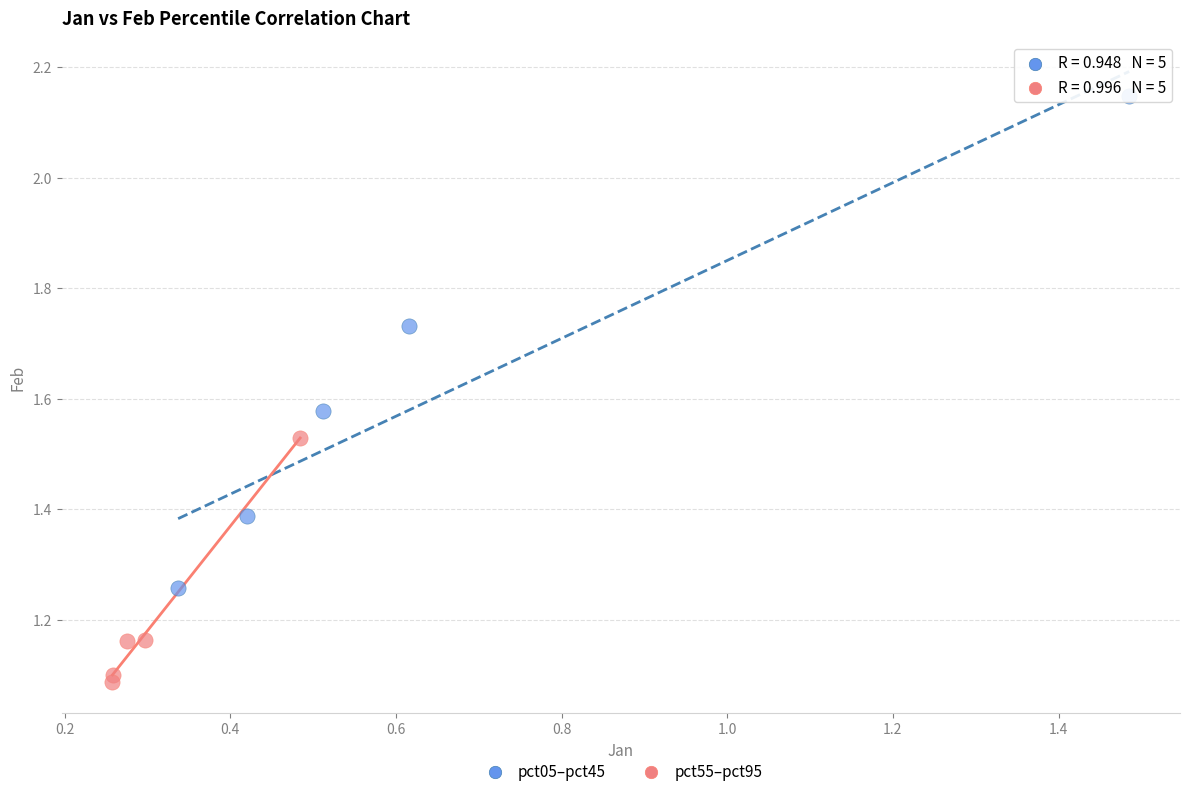

Which series has the widest spread of Y values?

pct05–pct45